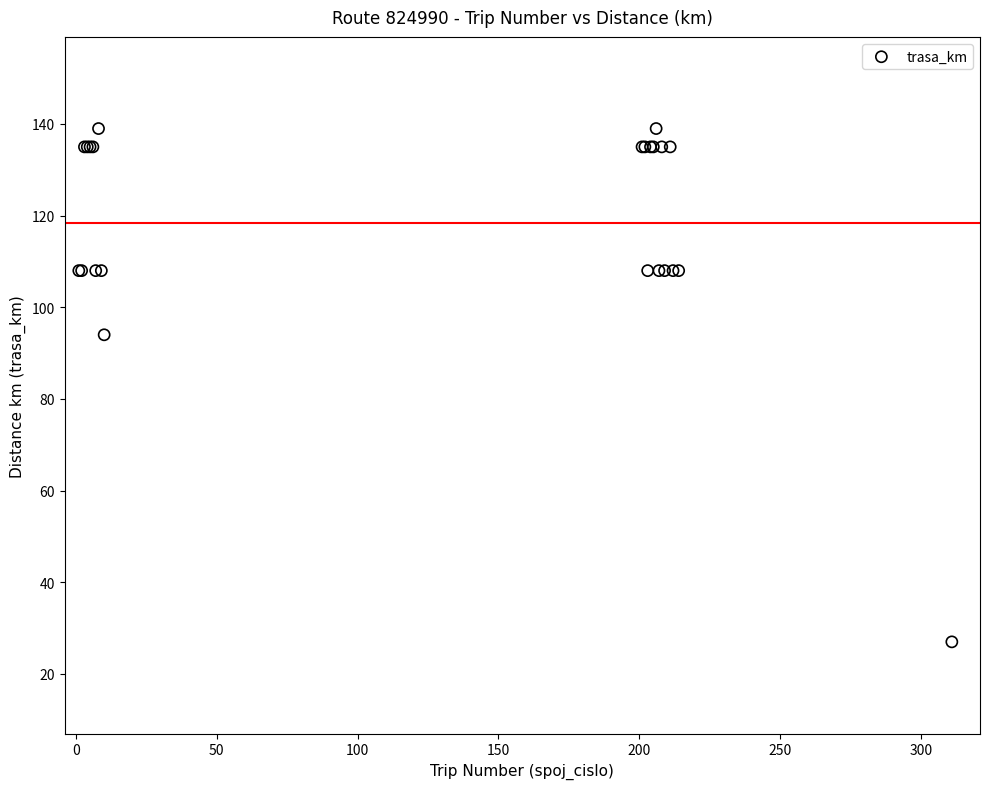

What Y value in the scatter plot is closest to 83?

94